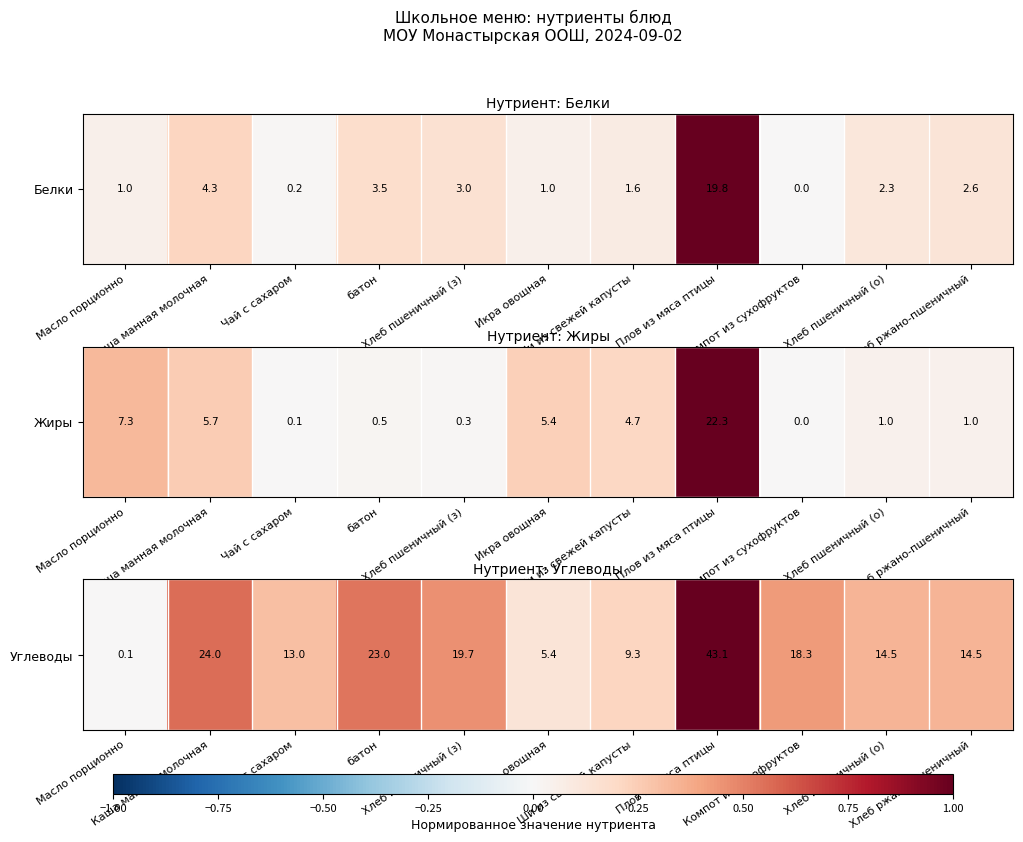

Which has a higher value, Ши из свежей капусты or Хлеб ржано-пшеничный?

Хлеб ржано-пшеничный